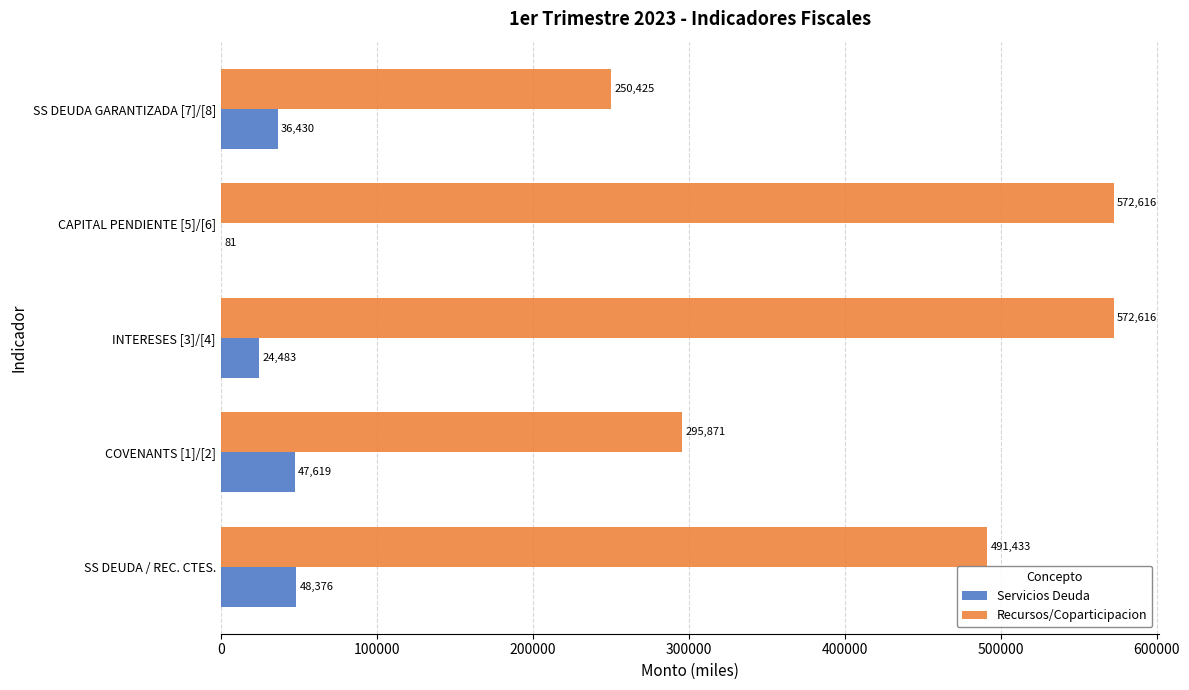

What are all the series names shown in the legend?

Servicios Deuda, Recursos/Coparticipacion